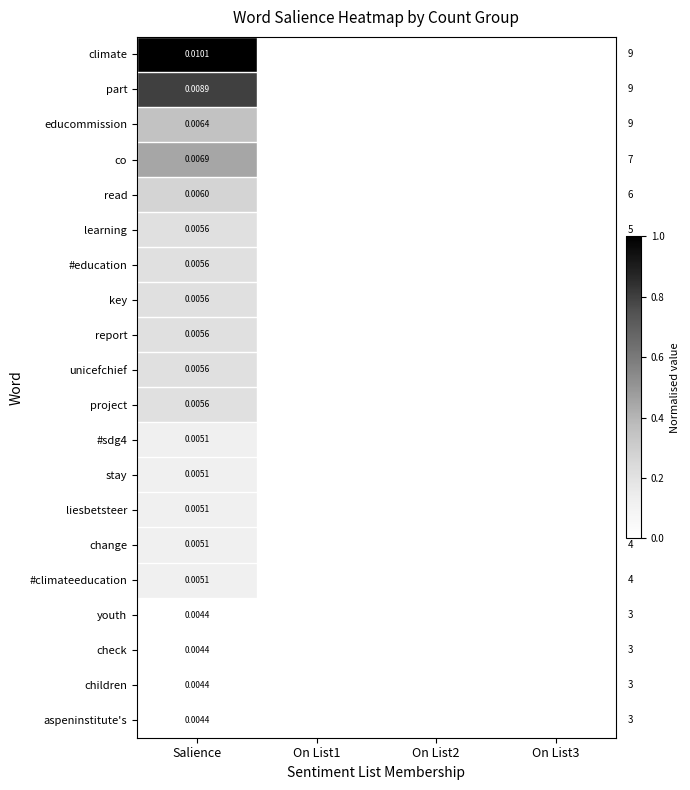

Between On List2 and On List1, which is larger?

On List2